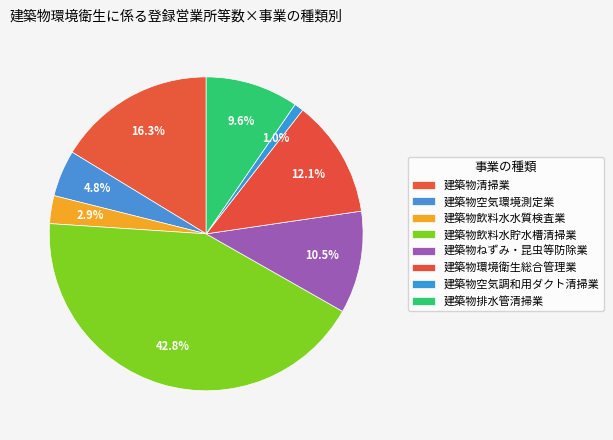

Count the number of slices in the pie.

8